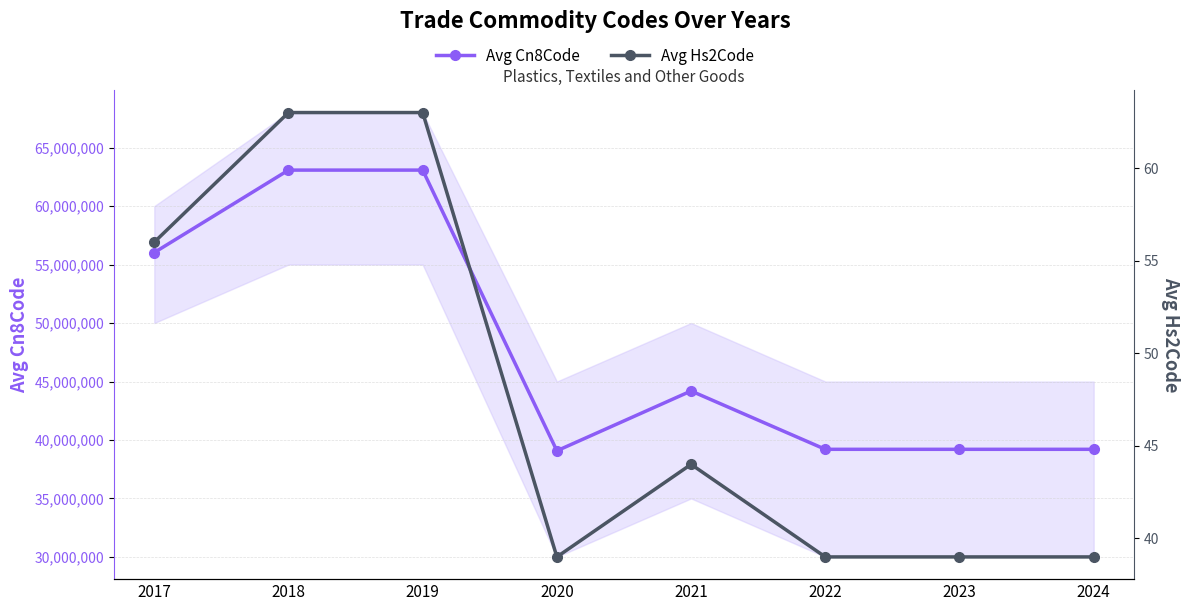

Rank the series by their average value, from lowest to highest.

Avg Hs2Code, Avg Cn8Code